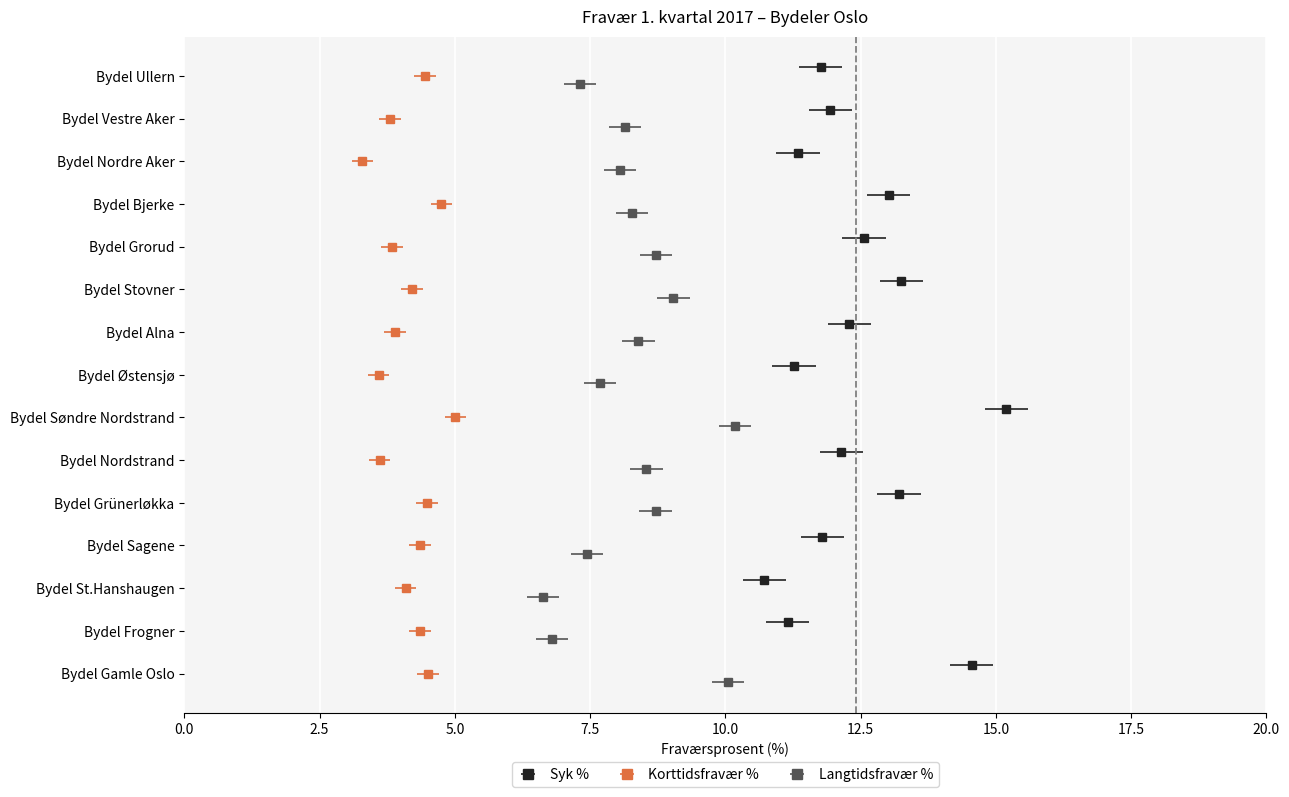

The value of Korttidsfravær % at Bydel Nordre Aker is 3.3. True or false?

True